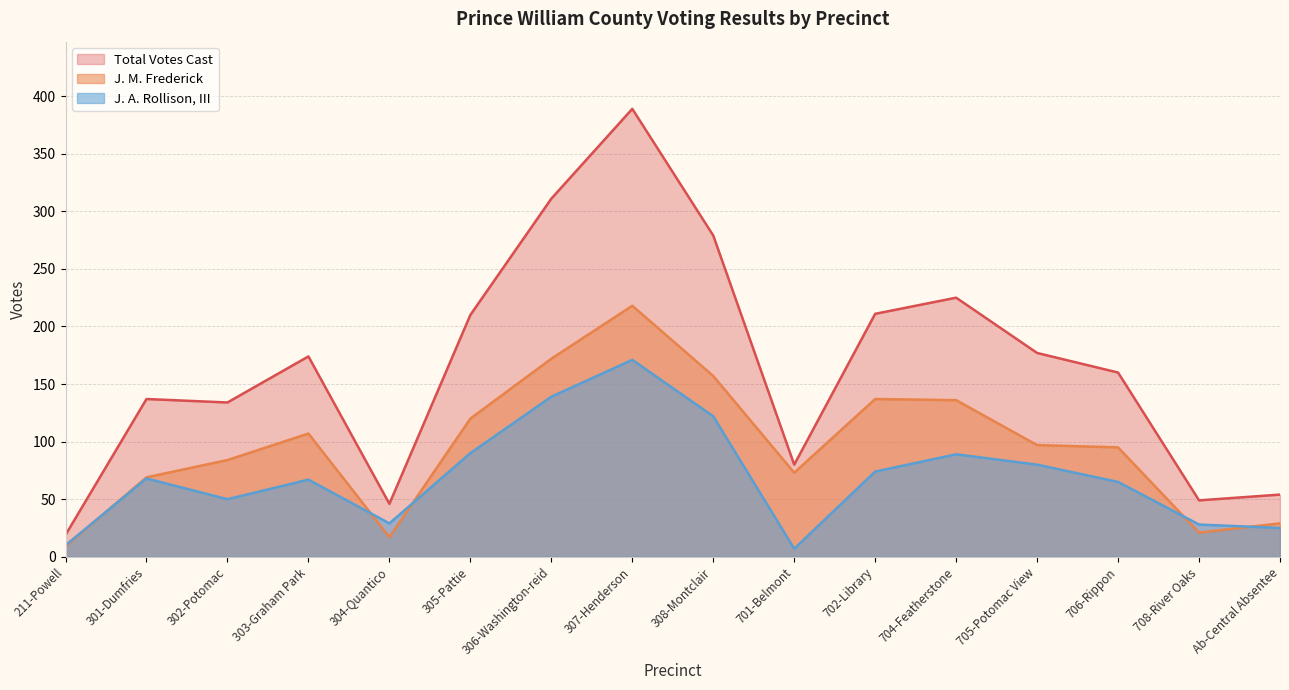

Reading left to right, list all the values displayed in this chart.

J. M. Frederick: 9	69	84	107	17	120	172	218	157	73	137	136	97	95	21	29
J. A. Rollison, III: 10	68	50	67	29	90	139	171	122	7	74	89	80	65	28	25
Total Votes Cast: 19	137	134	174	46	210	311	389	279	80	211	225	177	160	49	54